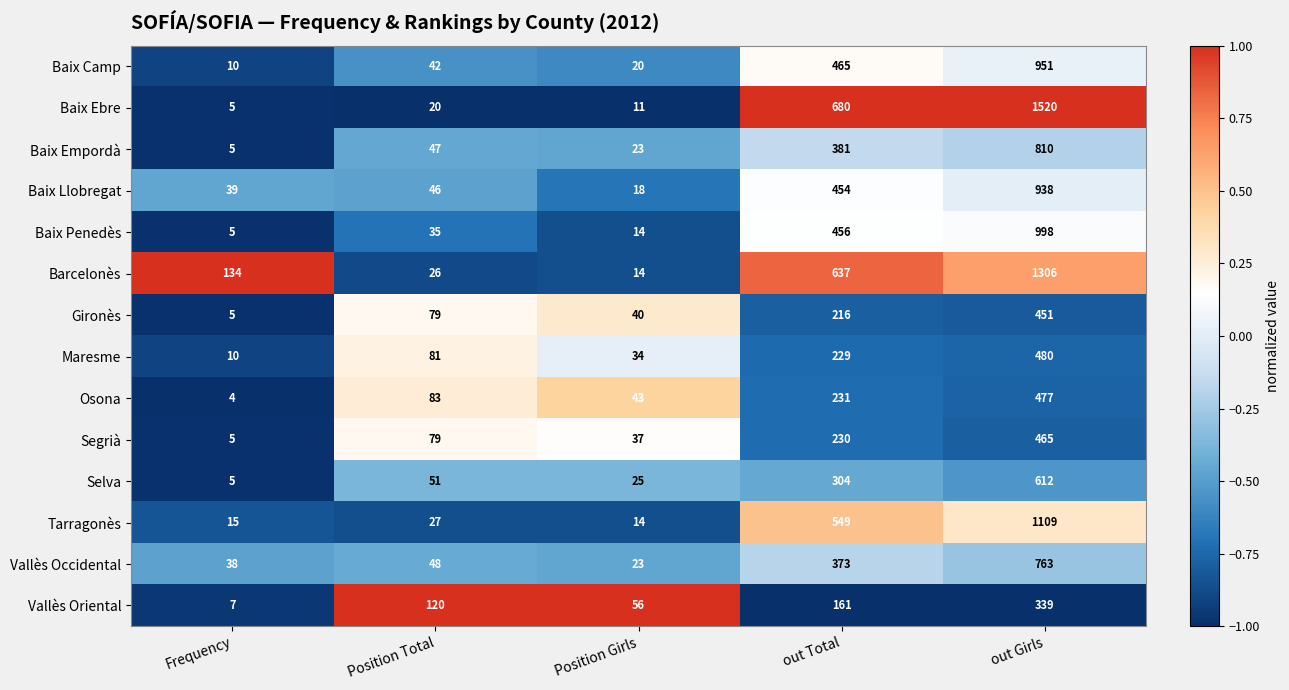

Count the number of data series in this chart.

14